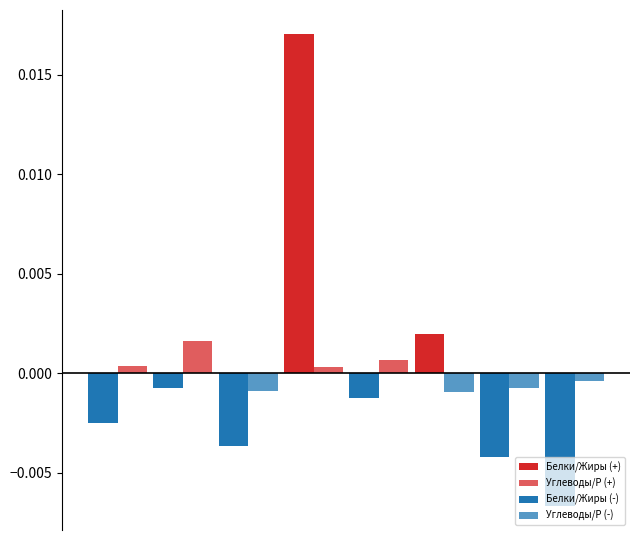

How many groups of bars are there?

8